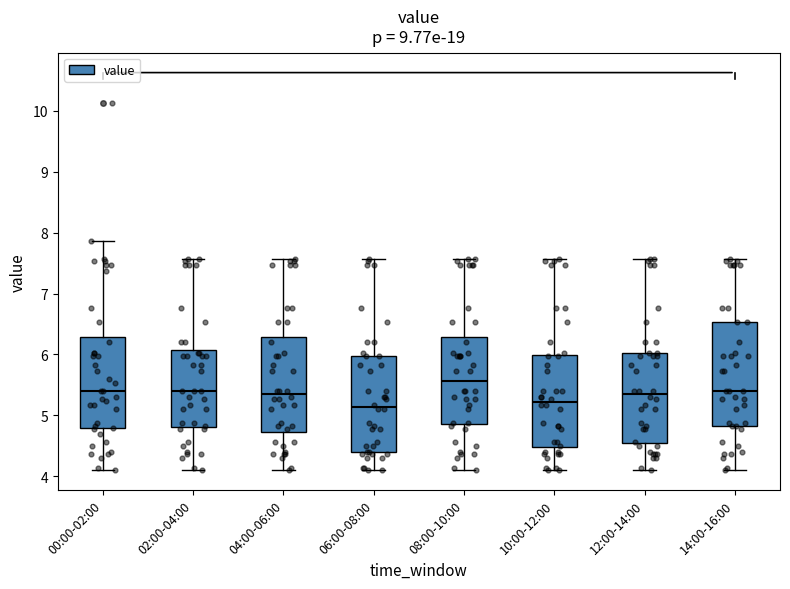

Reading left to right, transcribe this box plot: for each box, give where its median line is, the range the box spans, and where its two whiskers end, as read against the y-axis. The values are not printed on the chart, so give them approximately, as read against the axis.

00:00-02:00: median 5.4, box 4.8 to 6.3, whiskers 4.1 to 7.9
02:00-04:00: median 5.4, box 4.8 to 6.1, whiskers 4.1 to 7.6
04:00-06:00: median 5.4, box 4.7 to 6.3, whiskers 4.1 to 7.6
06:00-08:00: median 5.1, box 4.4 to 6.0, whiskers 4.1 to 7.6
08:00-10:00: median 5.6, box 4.9 to 6.3, whiskers 4.1 to 7.6
10:00-12:00: median 5.2, box 4.5 to 6.0, whiskers 4.1 to 7.6
12:00-14:00: median 5.4, box 4.6 to 6.0, whiskers 4.1 to 7.6
14:00-16:00: median 5.4, box 4.8 to 6.5, whiskers 4.1 to 7.6